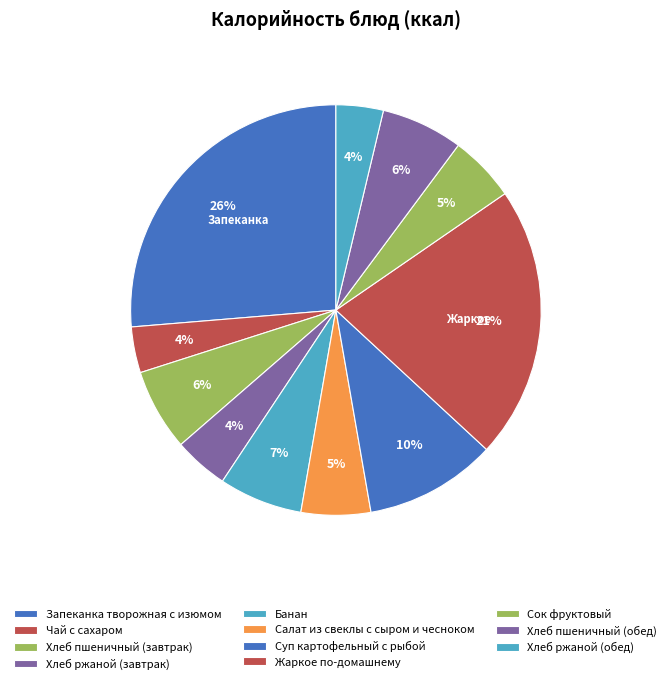

How many segments does this pie chart have?

11